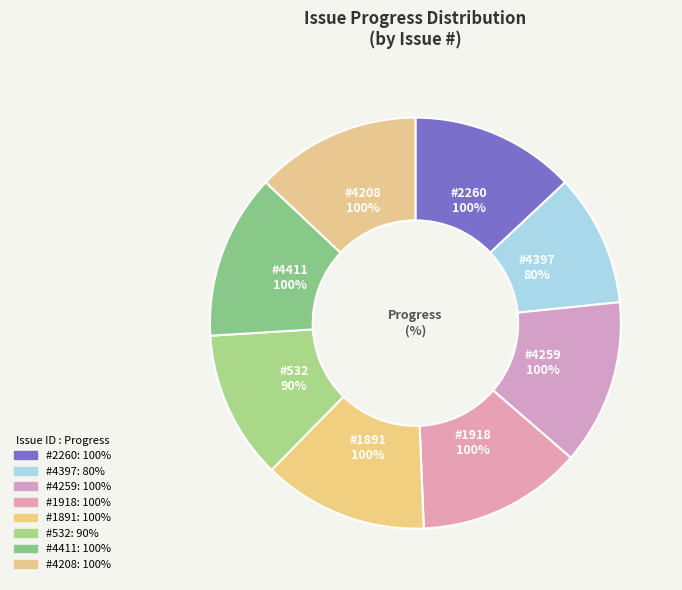

Is there any slice that represents more than half of the pie?

No